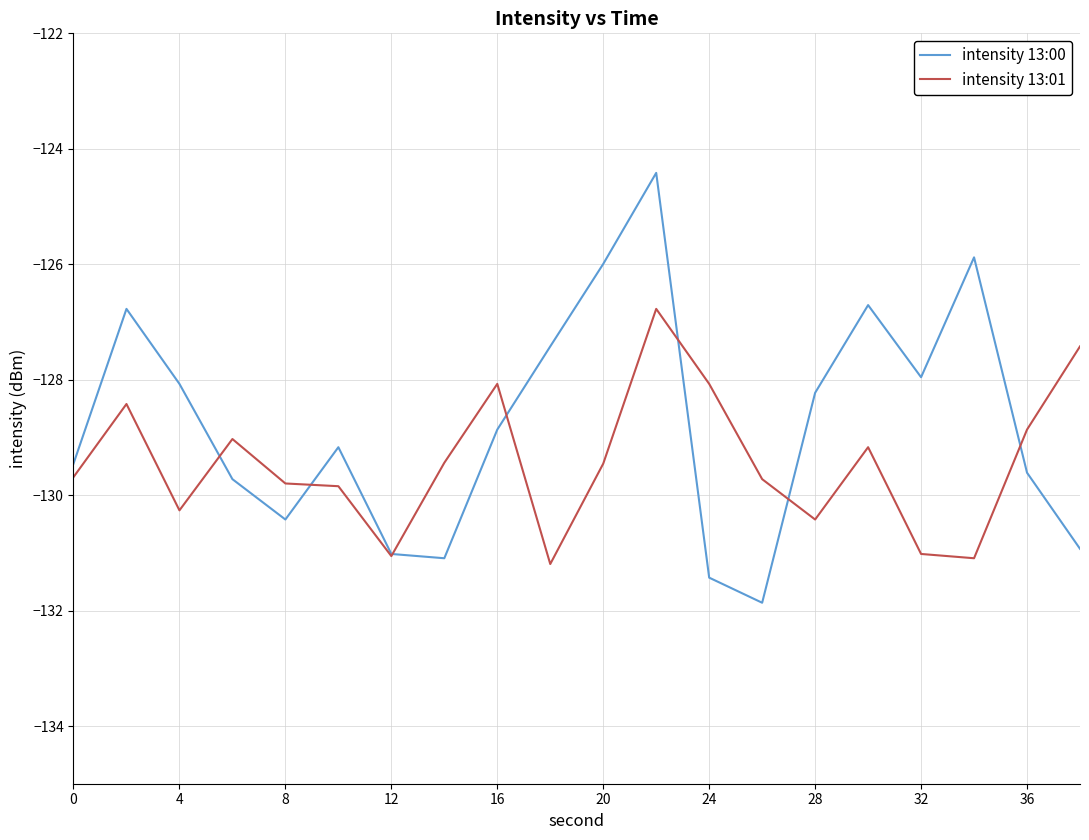

Rank the series by their maximum value, from highest to lowest.

intensity 13:00, intensity 13:01